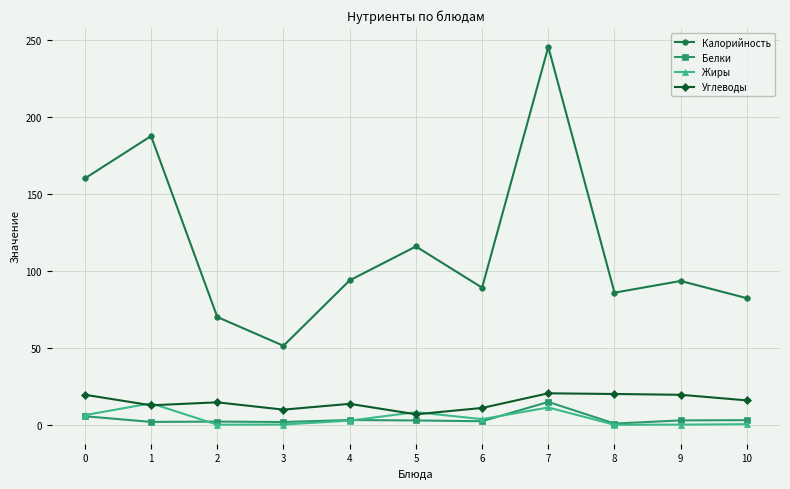

True or false: Жиры has more than 2 points higher than both neighbors.

True